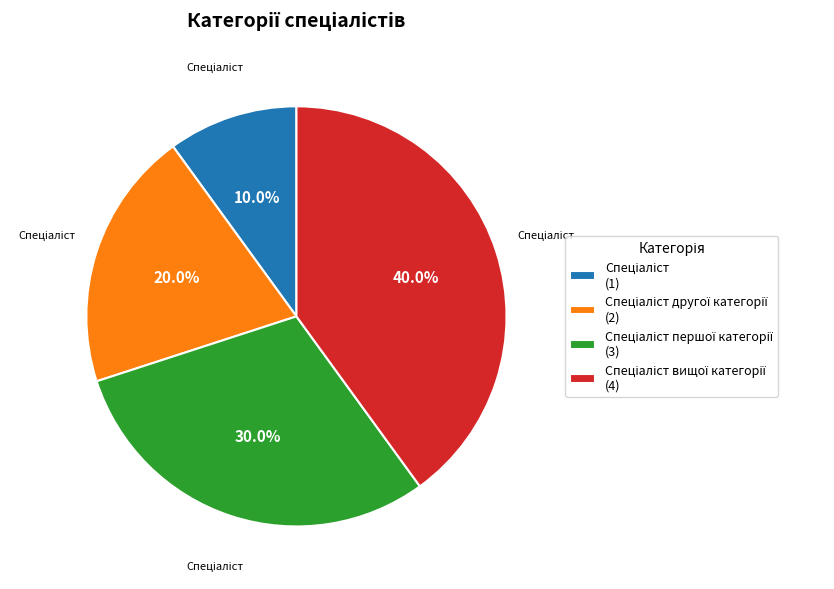

How many segments does this pie chart have?

4